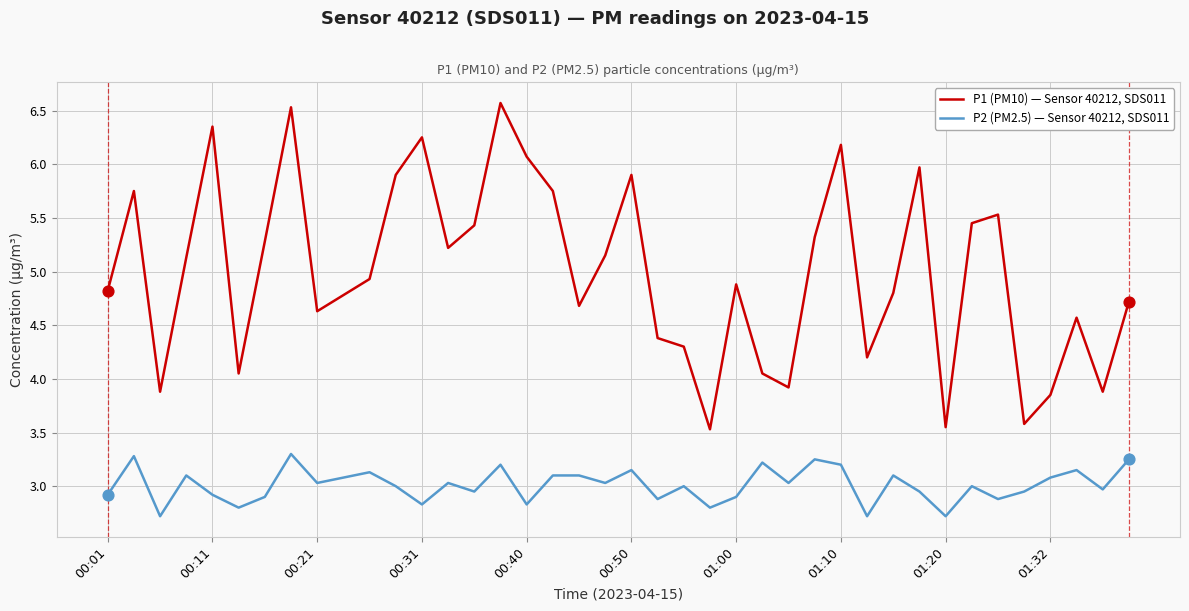

Which series has the largest total across all categories?

P1 (PM10) — Sensor 40212, SDS011